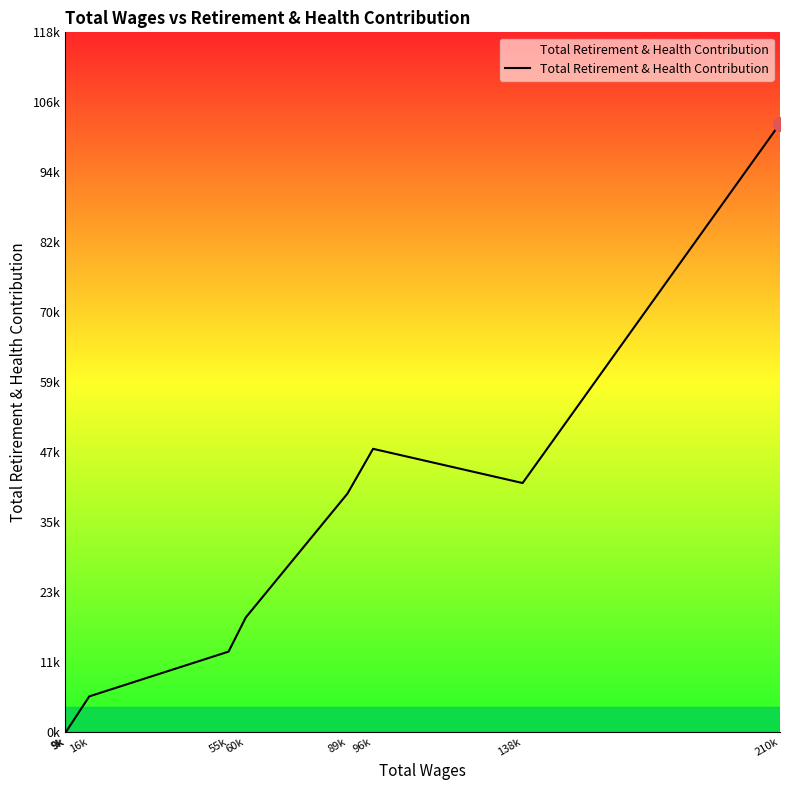

Does the chart display data point markers on the line(s)?

No